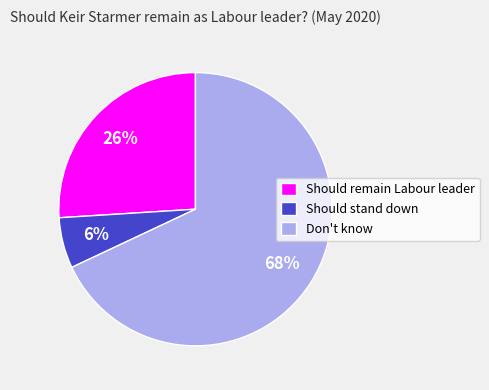

Does any single category account for the majority?

Yes